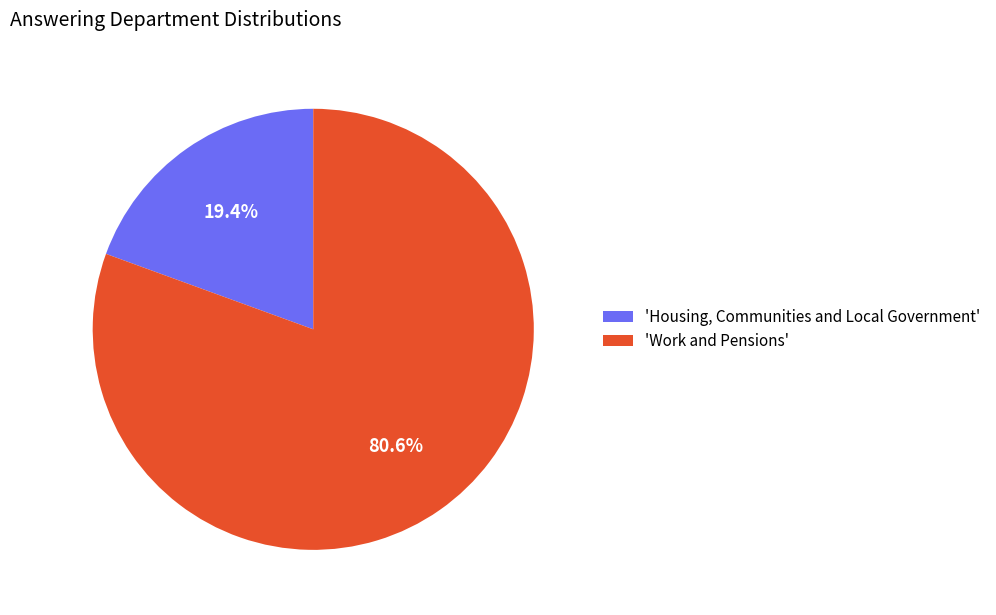

Rank the categories by value from highest to lowest.

'Work and Pensions', 'Housing, Communities and Local Government'